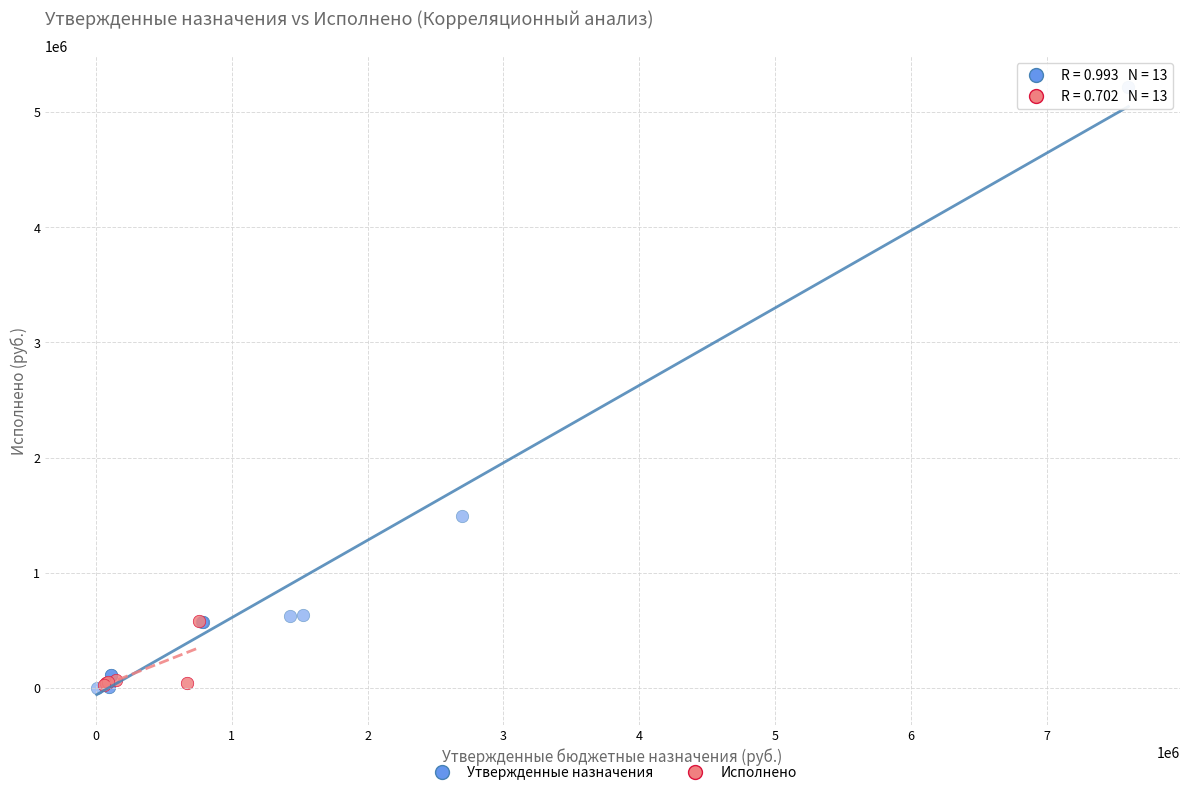

Which series has the largest Y range (max minus min)?

Утвержденные назначения